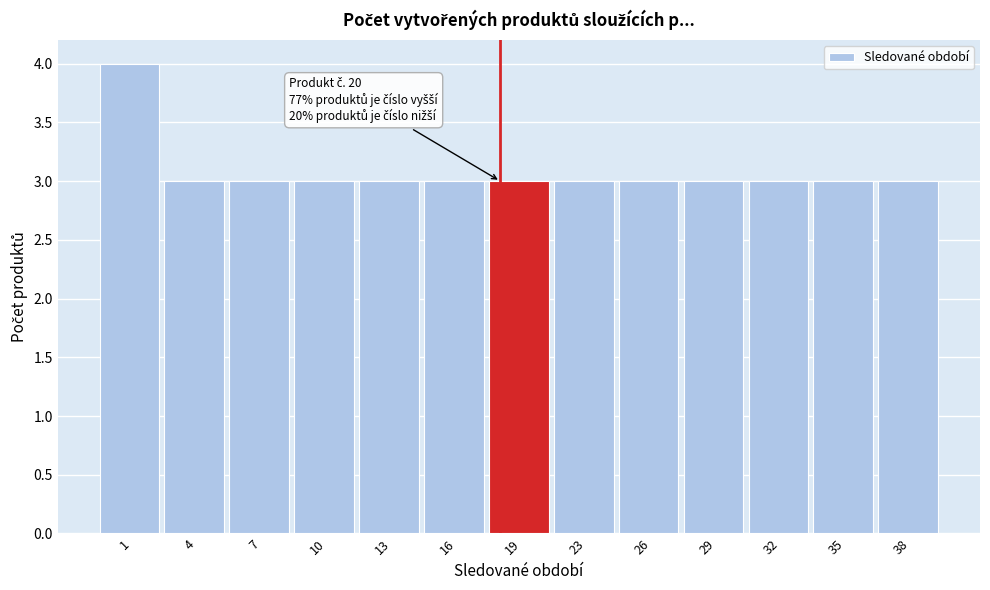

Reading left to right, transcribe all the data shown in this chart.

4	3	3	3	3	3	3	3	3	3	3	3	3